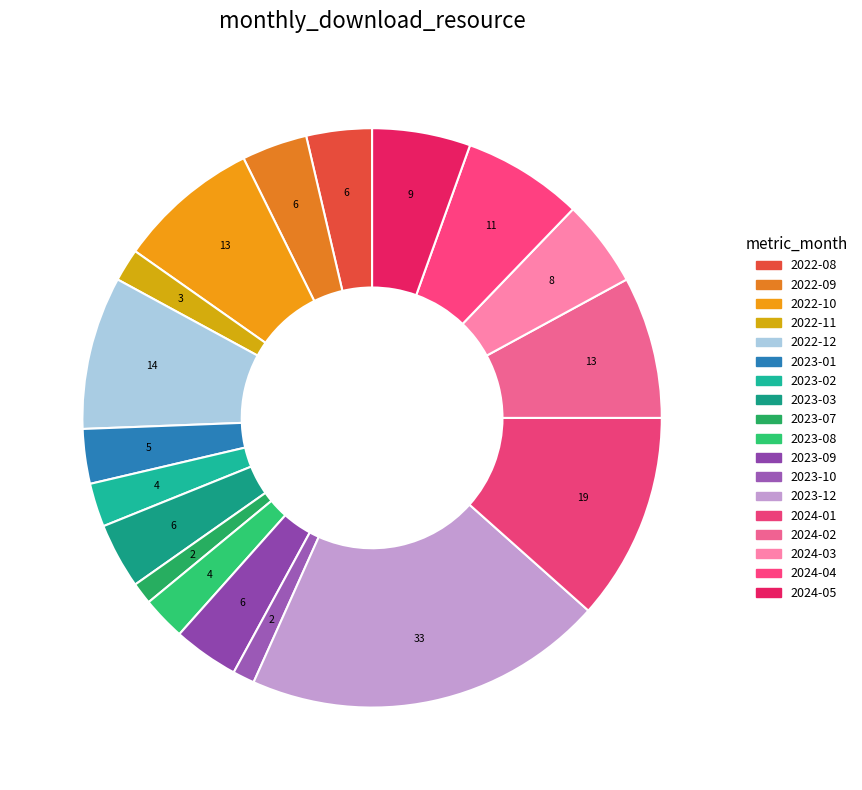

To the nearest percent, what is the average slice percentage?

6%